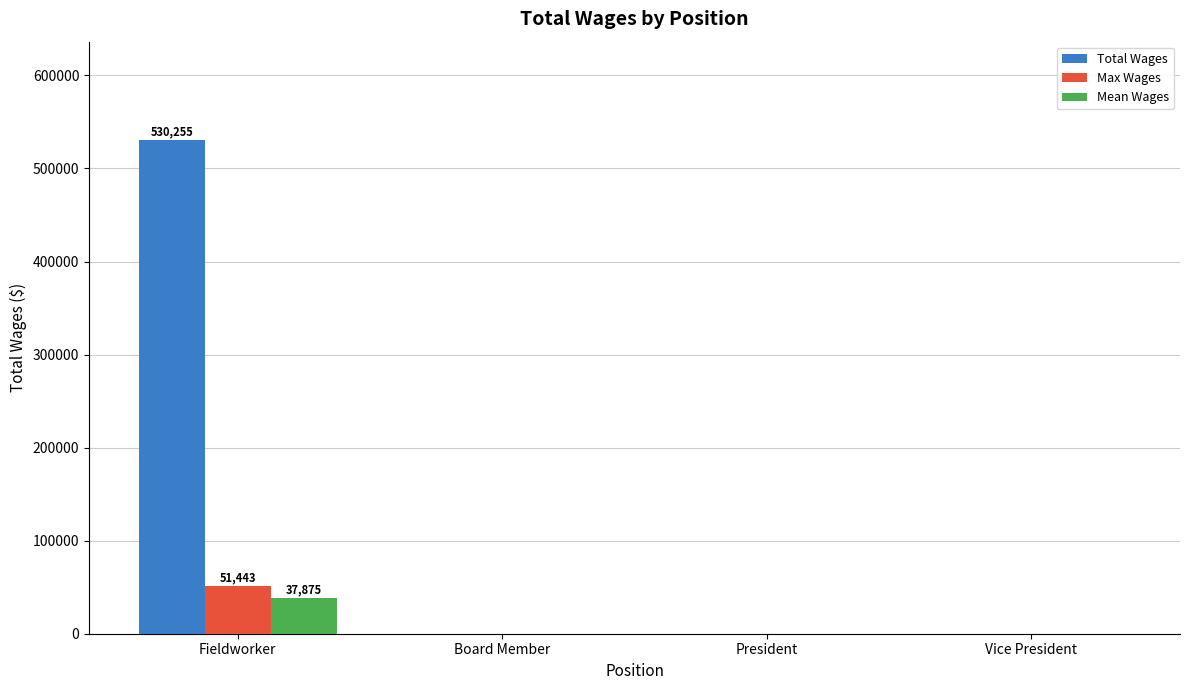

Which series changed the most between Fieldworker and Board Member?

Total Wages